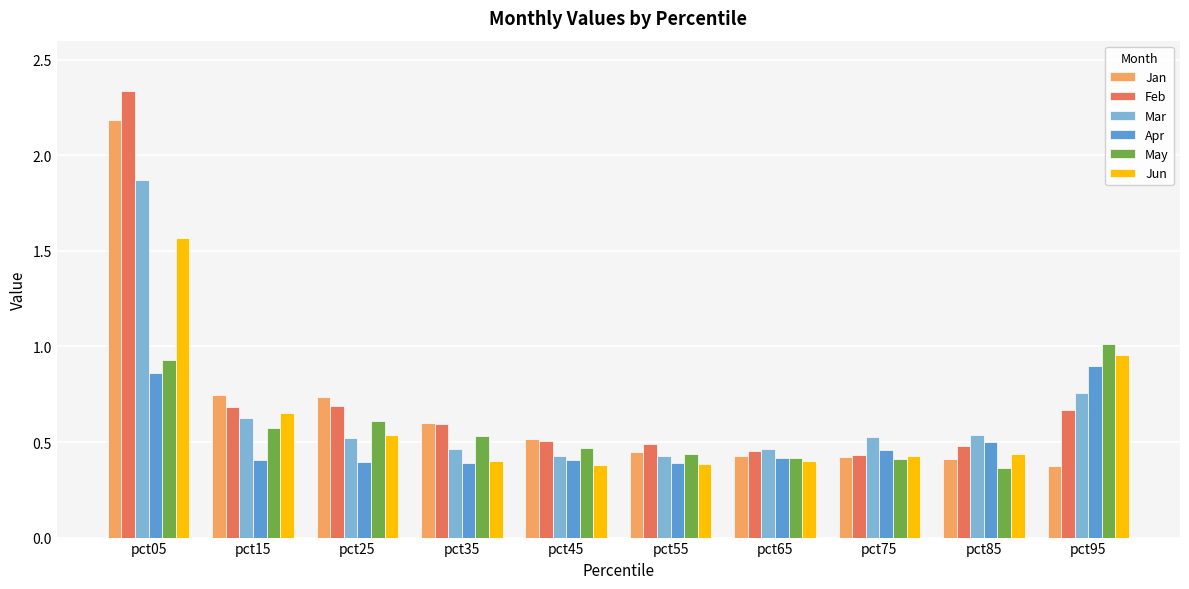

At how many categories does at least one series exceed 0?

10